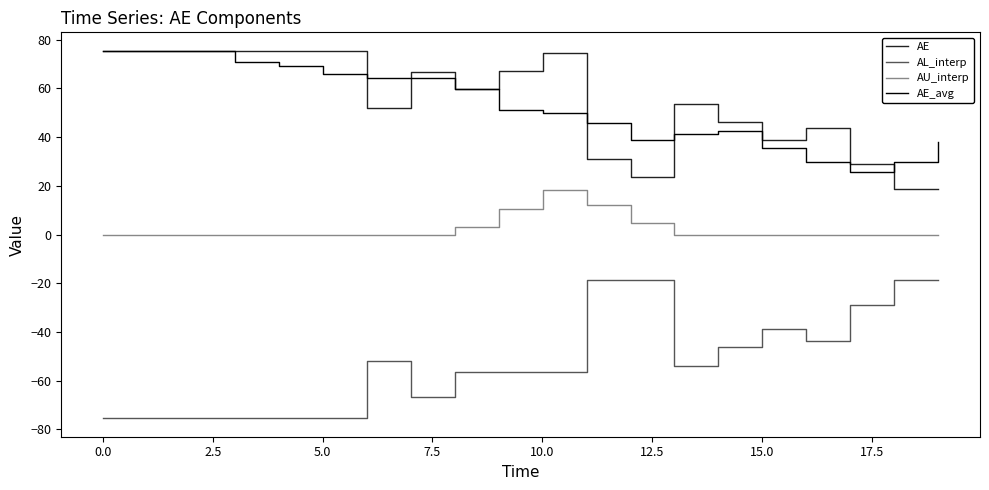

True or false: AE_avg and AL_interp cross at least once.

False